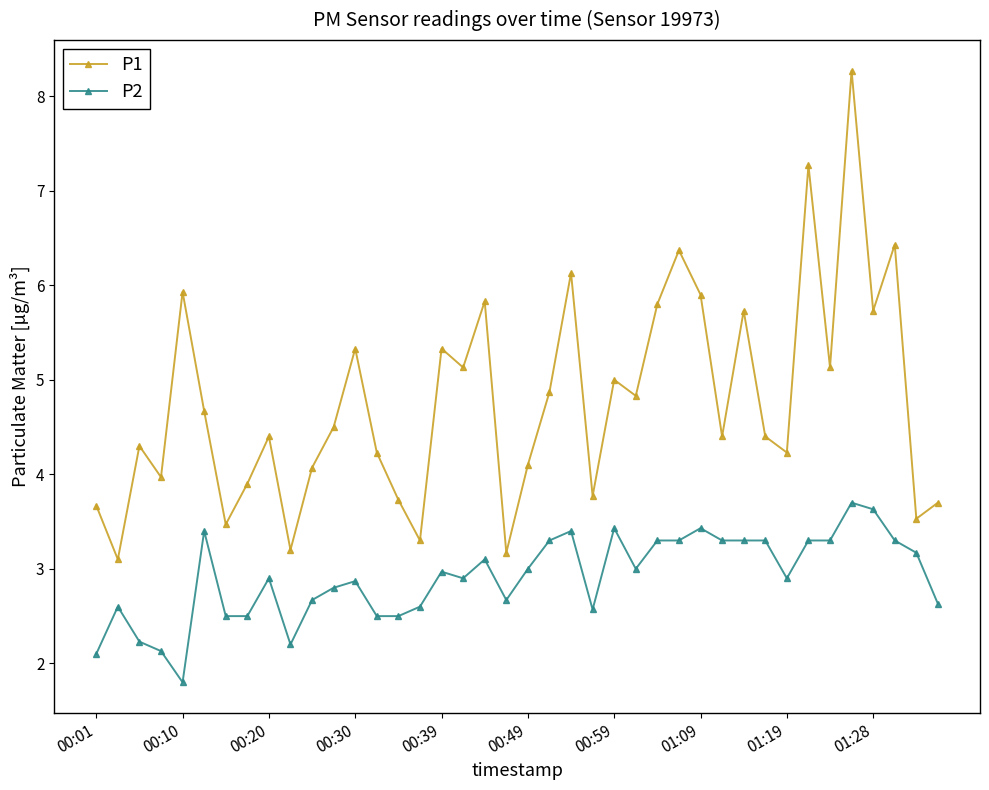

Which series has the largest total across all categories?

P1